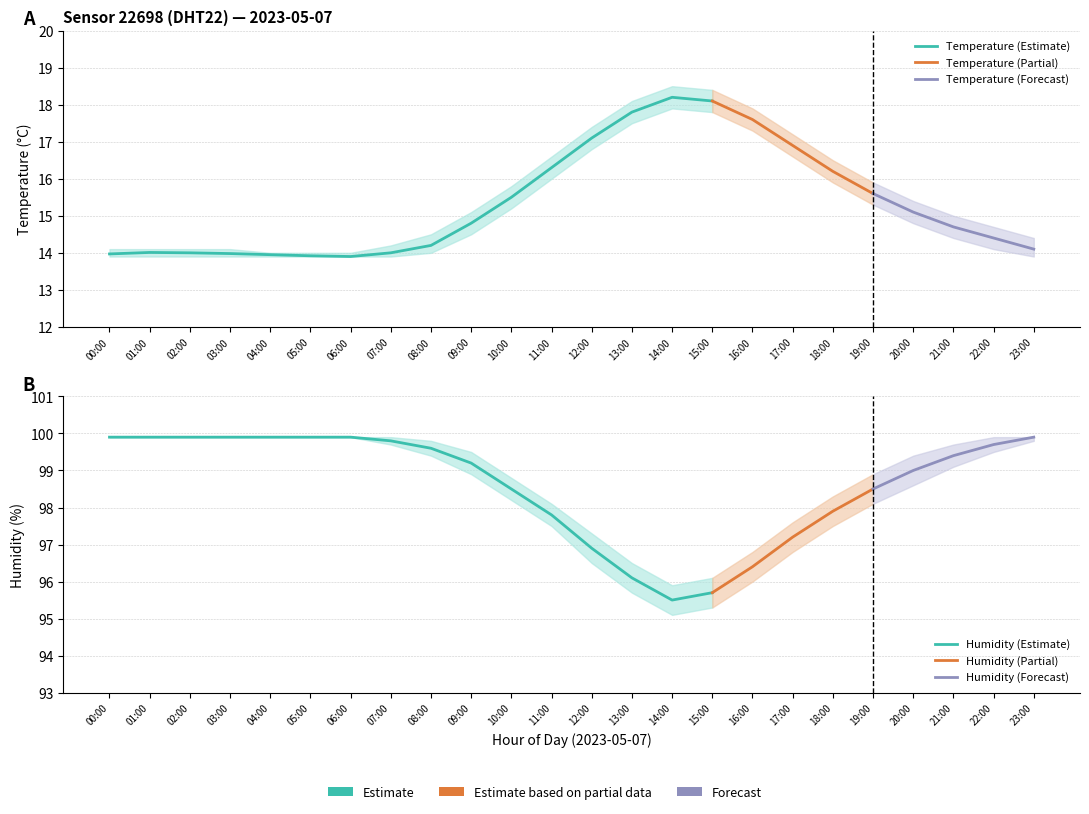

What is the average value of the temperature series?

15.3